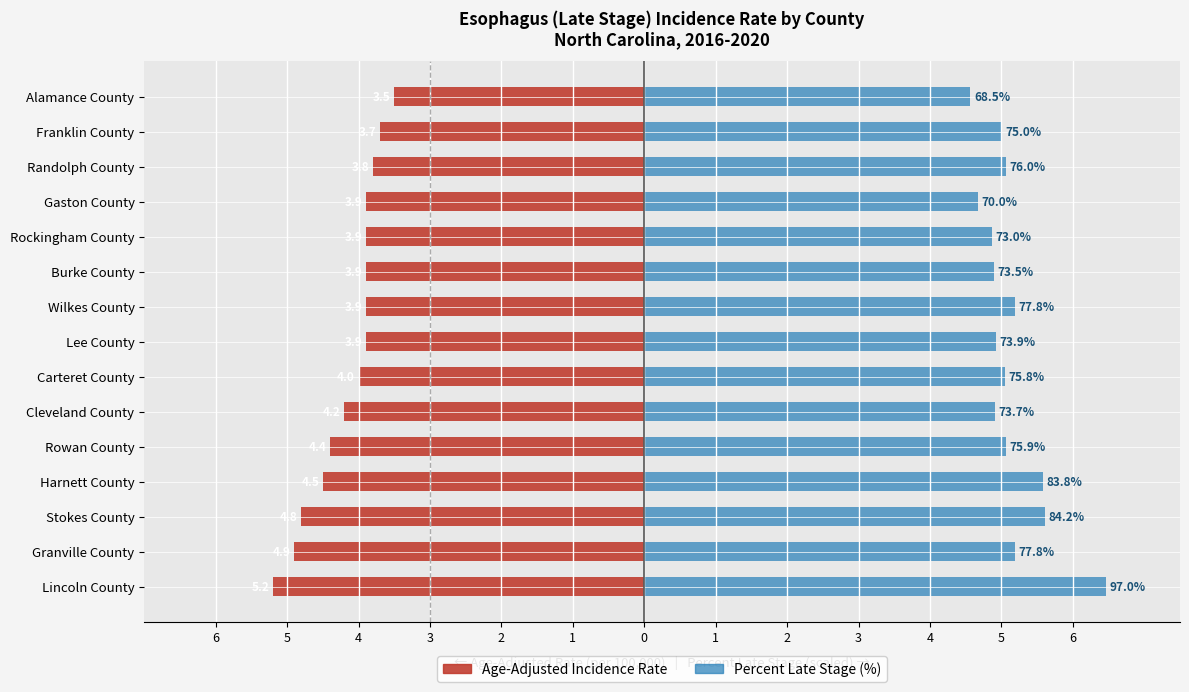

Which series has the largest range (max minus min)?

Percent Late Stage (%)